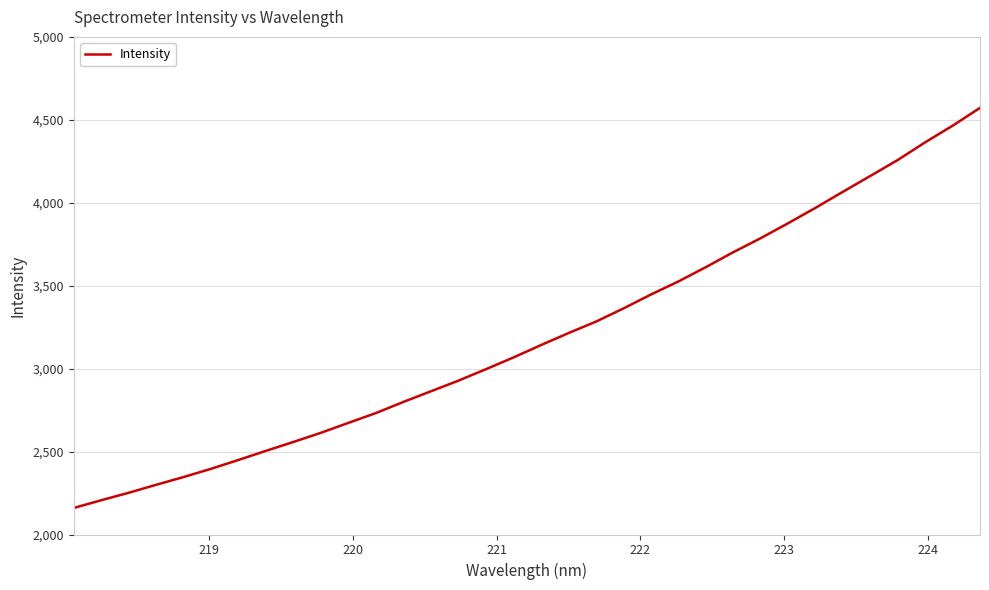

What is the greatest value displayed?

4572.0